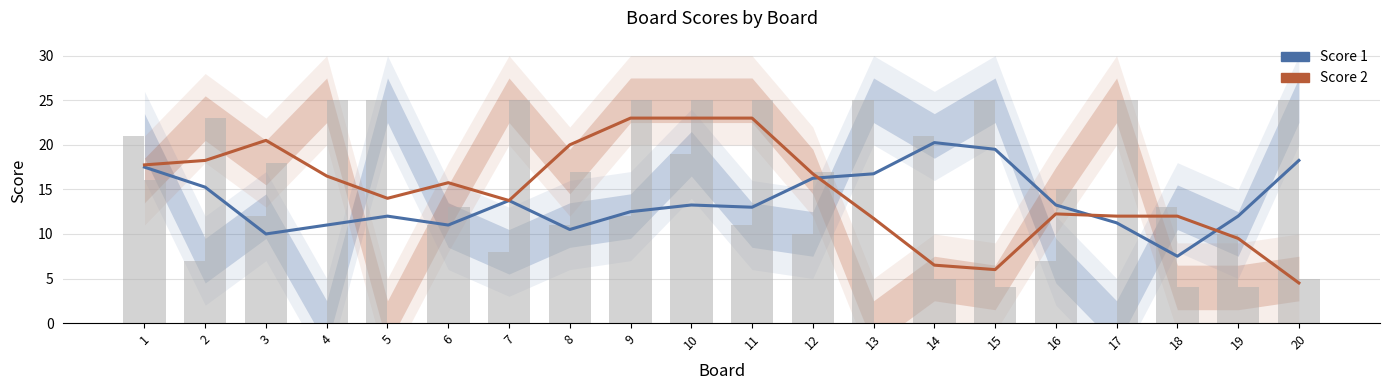

Are the bars grouped side by side (vs. stacked)?

Yes